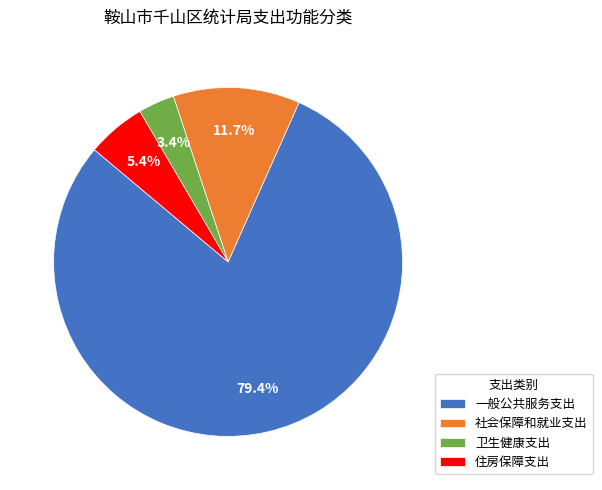

What percentage is the 社会保障和就业支出 slice, to the nearest percent?

12%